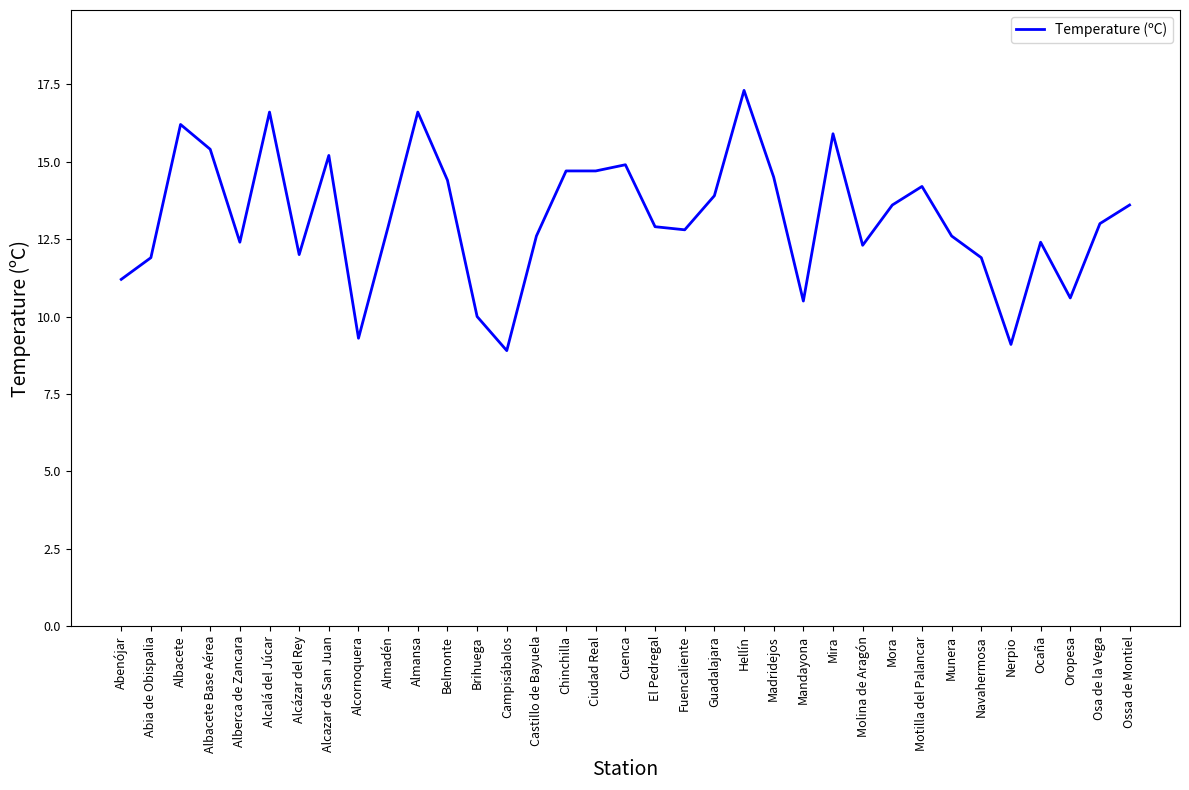

What is the difference between the values at Abenójar and Brihuega?

1.2